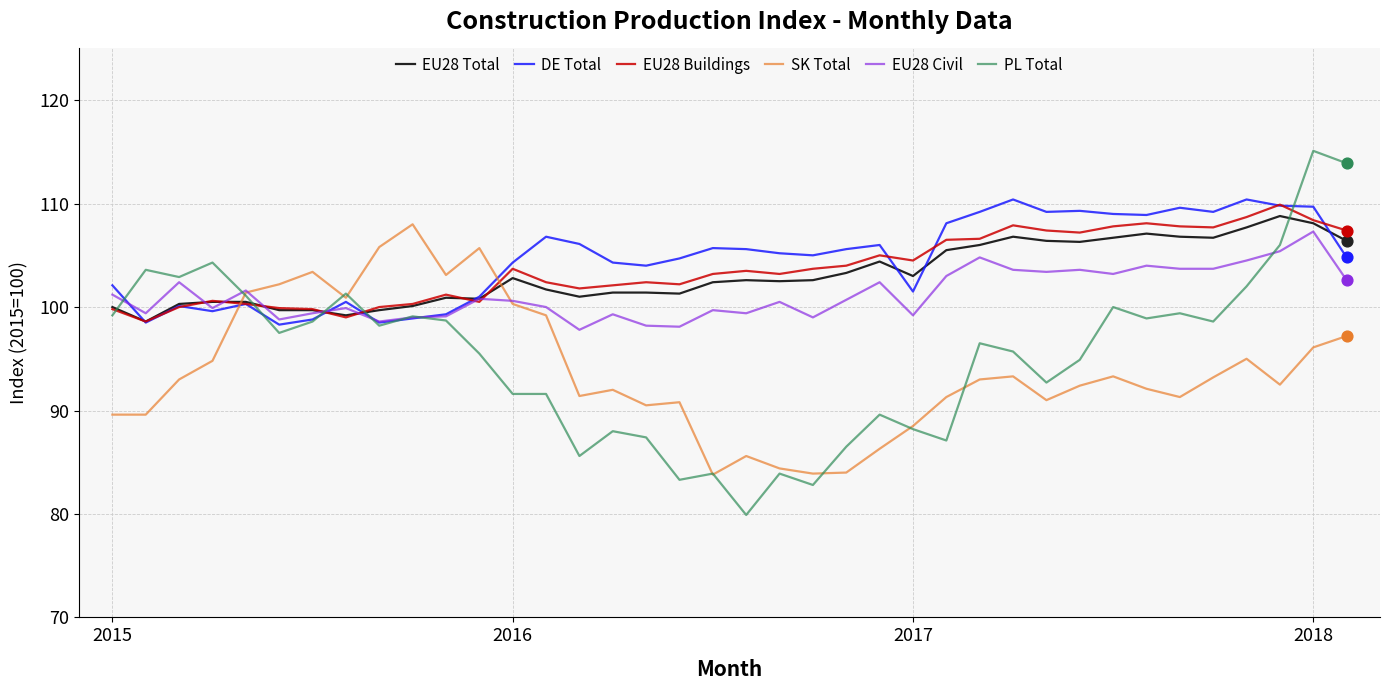

Which series has the largest total across all categories?

DE Total